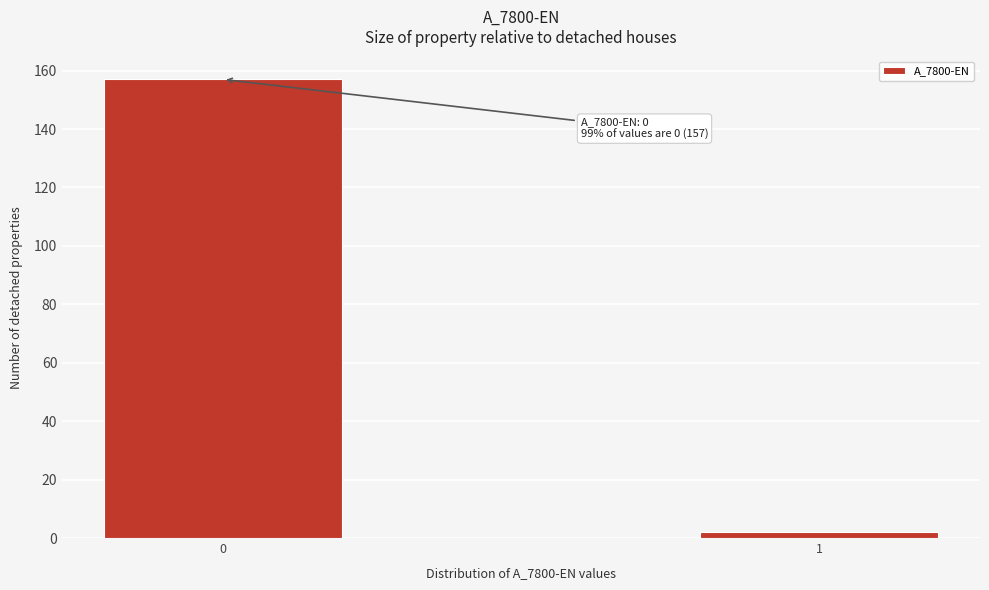

Reading right to left, what are all the values shown in this chart?

1=2	0=157